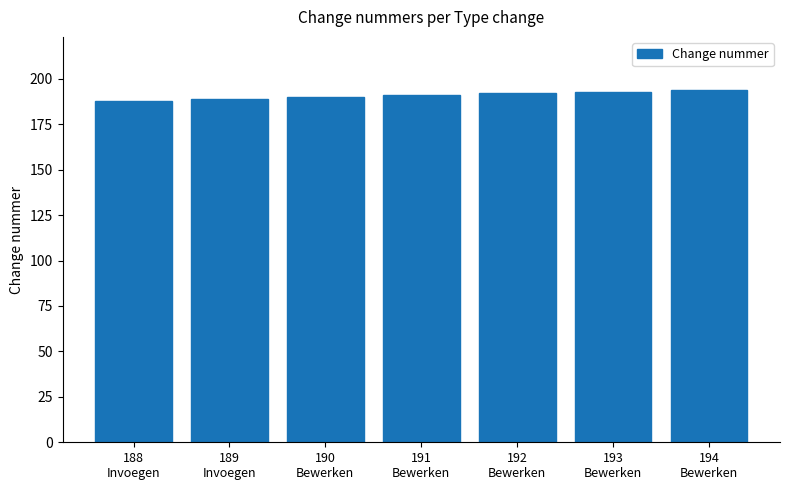

What is the value of the 6th bar from the left?

193